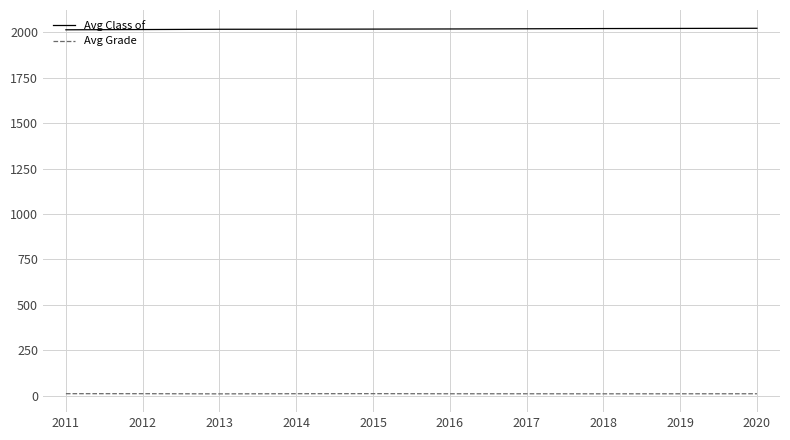

What is the minimum value for Avg Class of?

2013.4